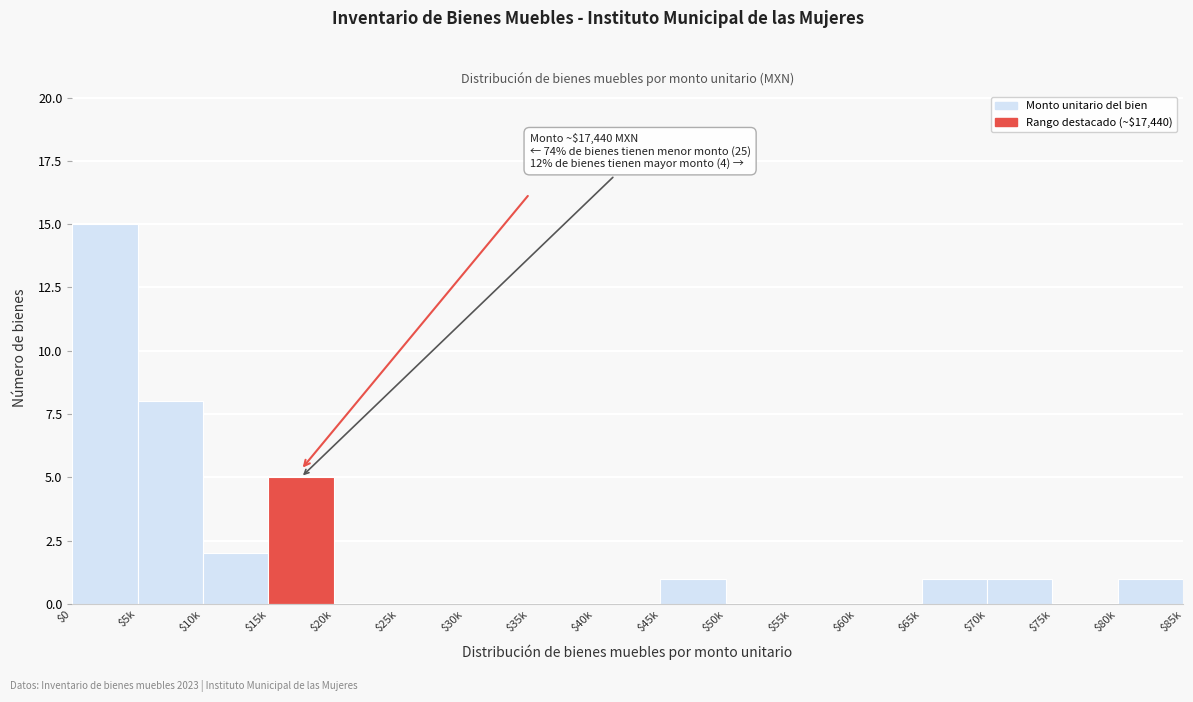

The value at $35k is -10. True or false?

False